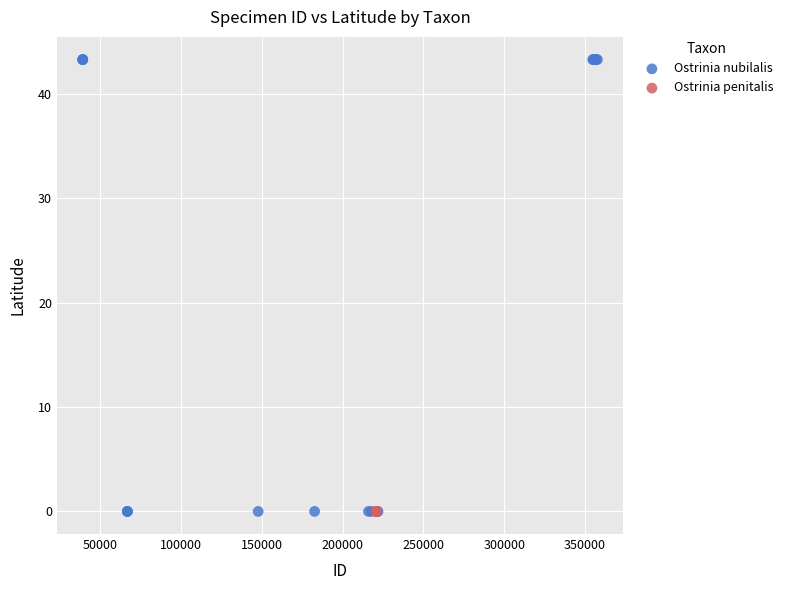

Which series reaches the maximum Y coordinate?

Ostrinia nubilalis